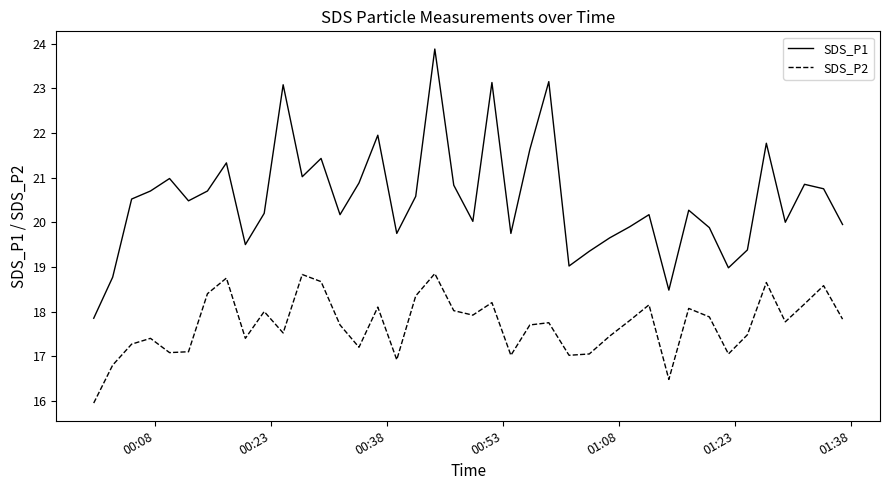

Rank the series by their average value, from lowest to highest.

SDS_P2, SDS_P1